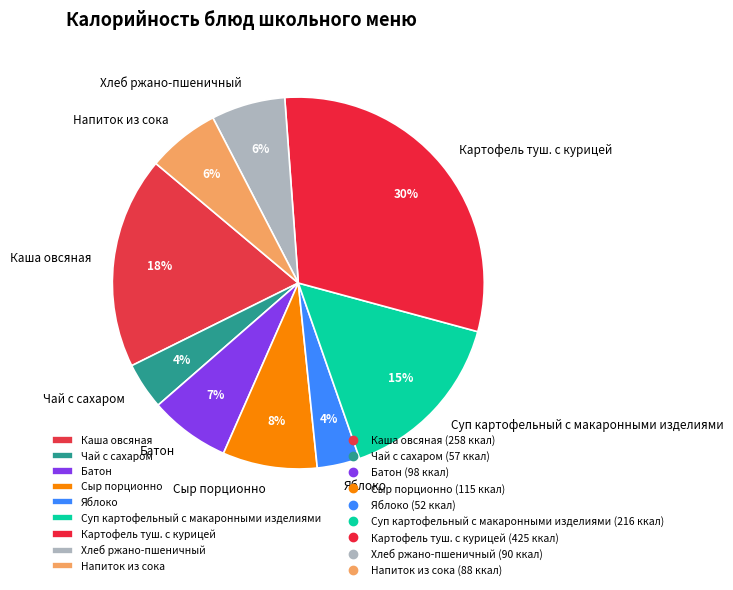

Does Картофель туш. с курицей represent more than half of the total?

No